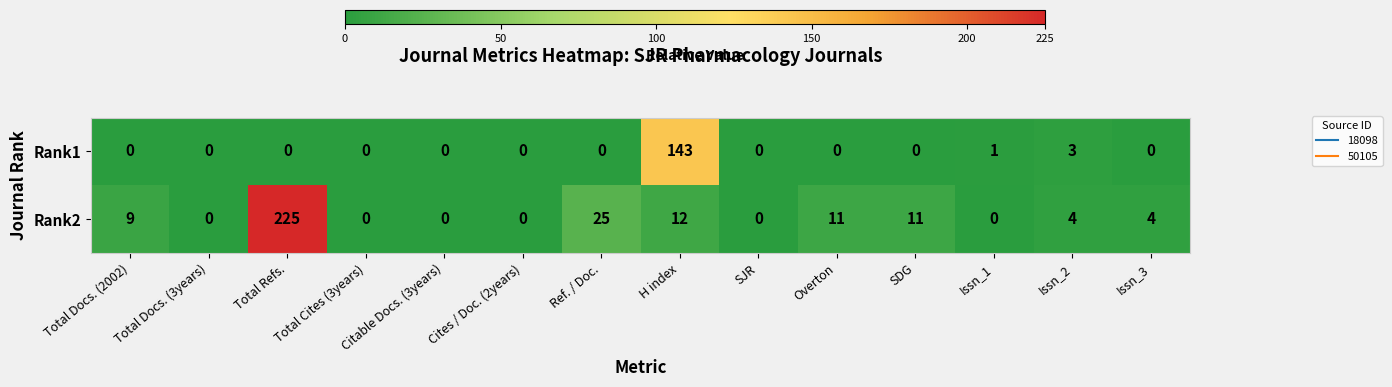

Rank the series by their maximum value, from lowest to highest.

Rank1, Rank2